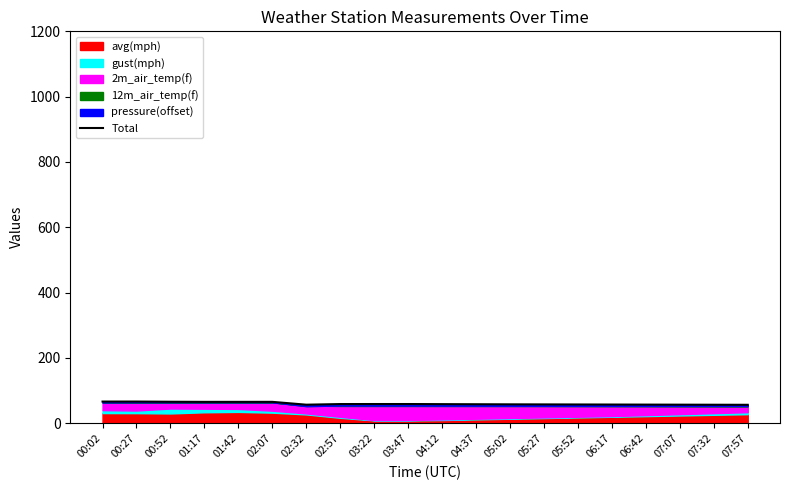

What is the label of the 4th point from the left?

01:17